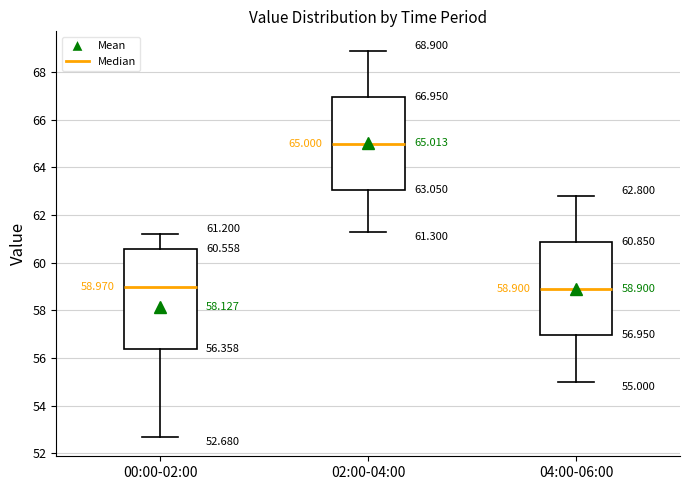

Which box is the tallest, from its lower edge to its upper edge?

00:00-02:00